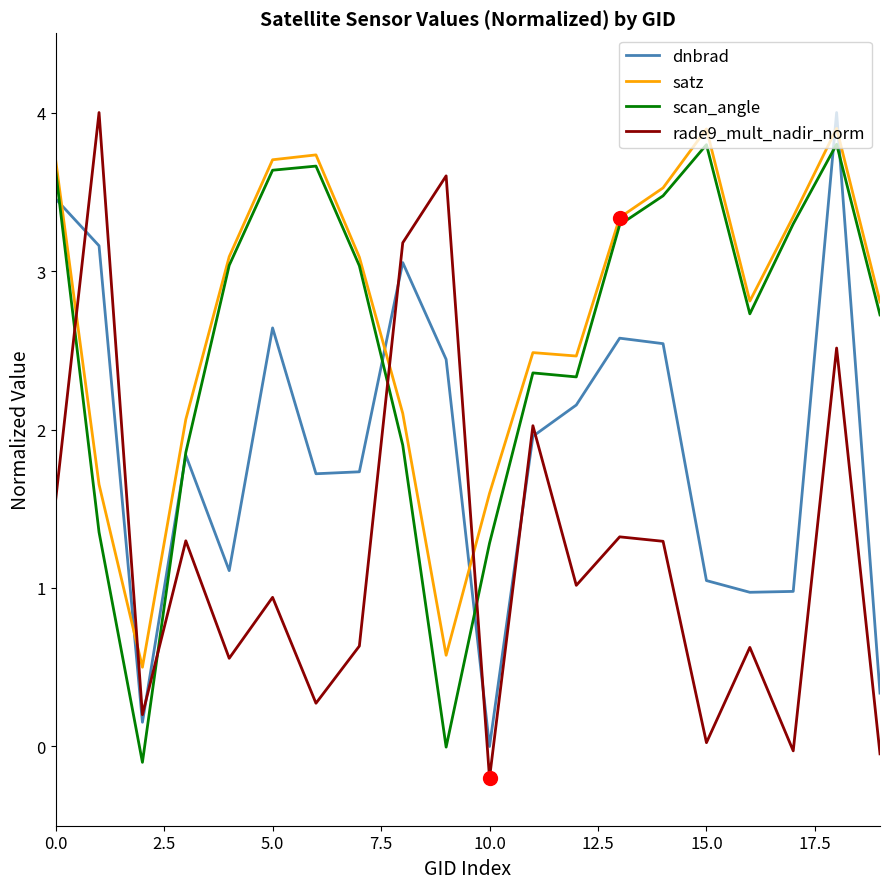

What is the maximum value for scan_angle?

3.8